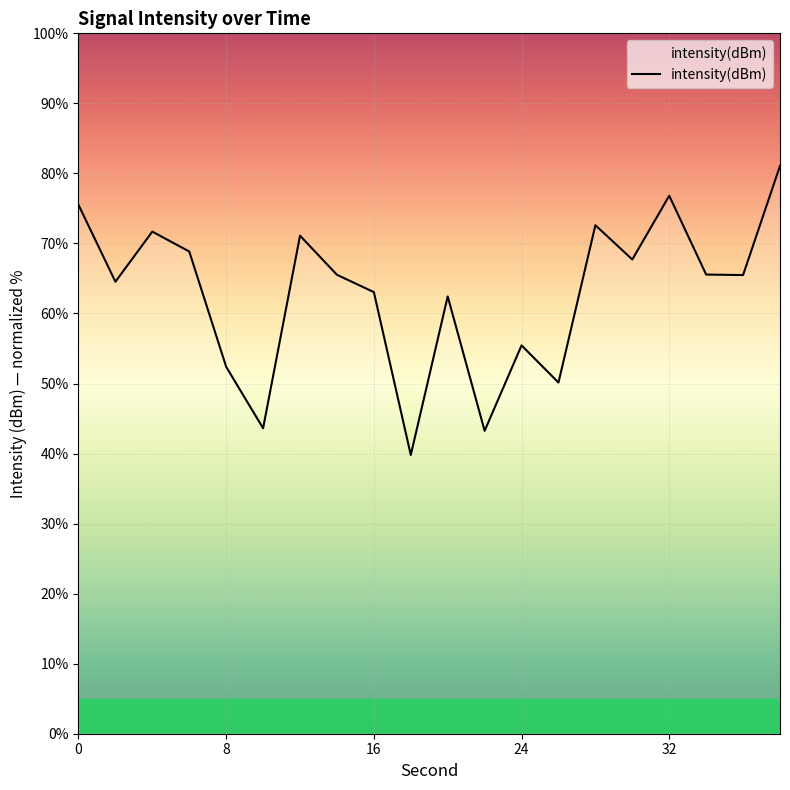

True or false: there are more than 2 points higher than both neighbors.

True